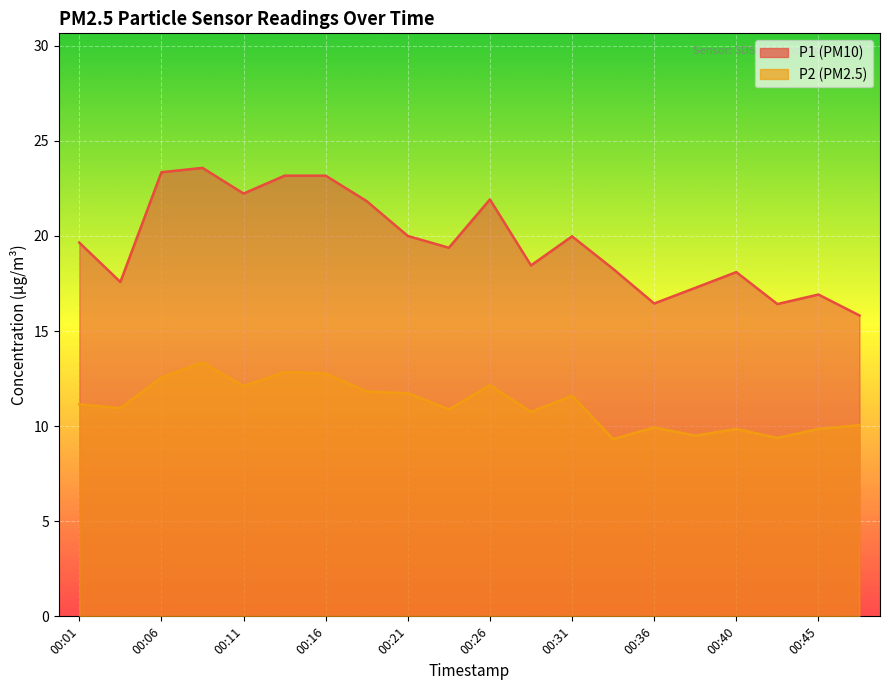

What is the difference between the P1 values at 00:01 and 00:21?

0.4